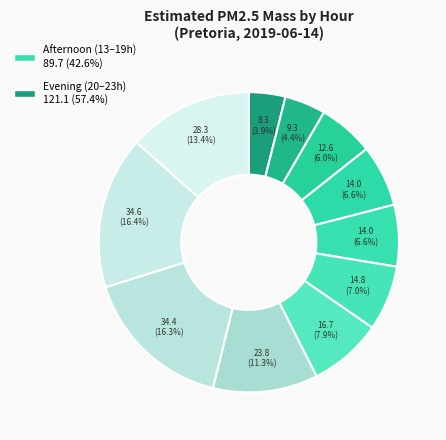

Count the number of slices in the pie.

11